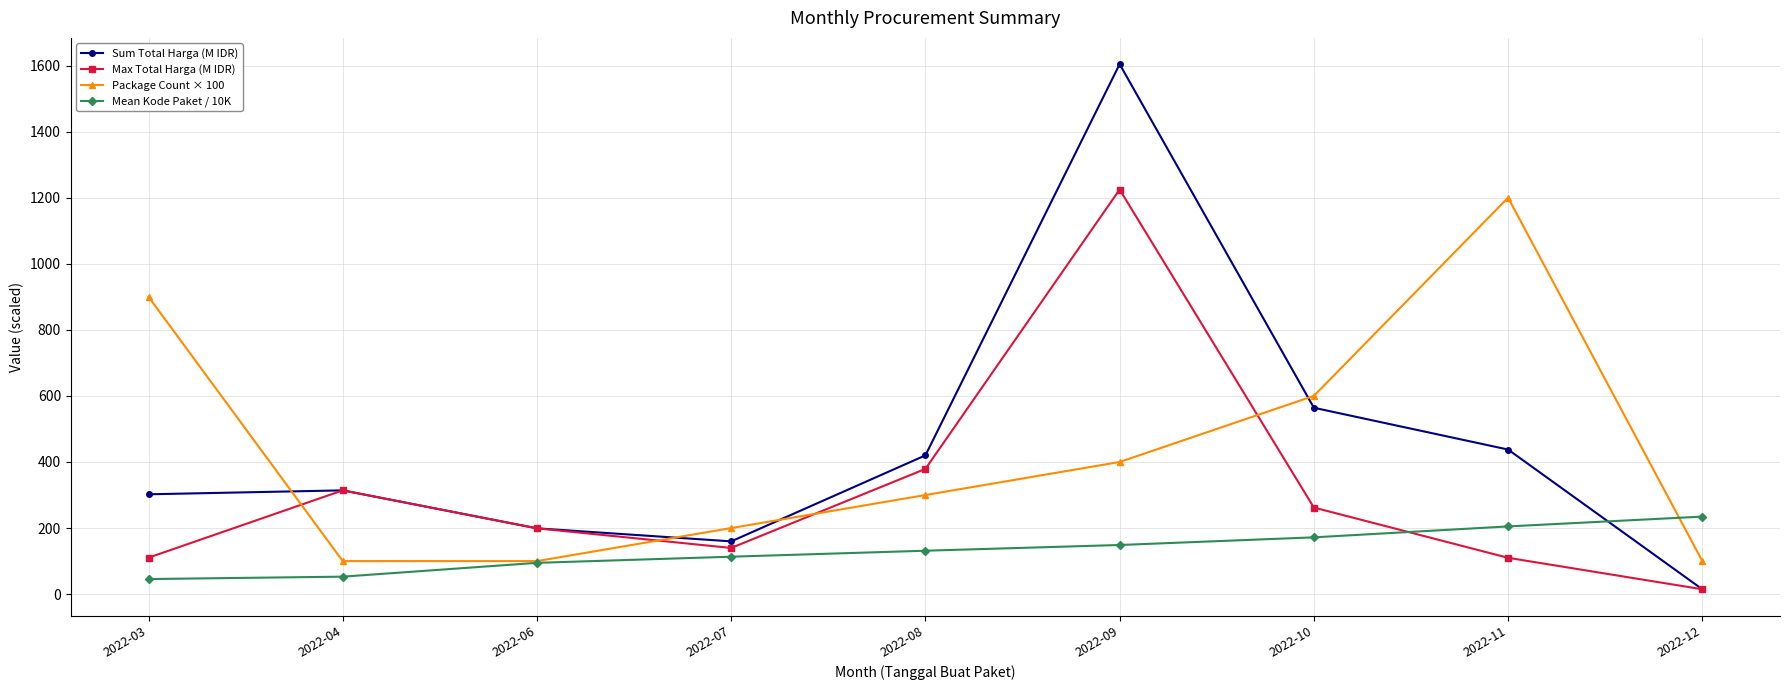

What is the spread (max minus min) of values at 2022-03?

854.3